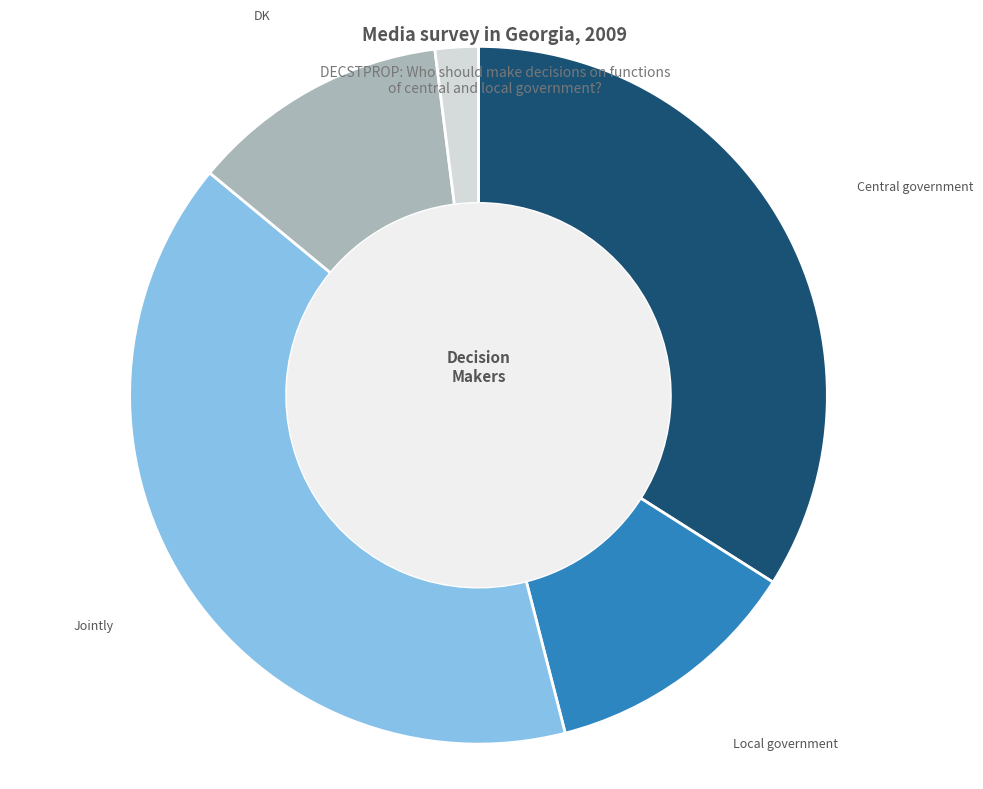

To the nearest percent, what percentage of the pie is DK?

12%